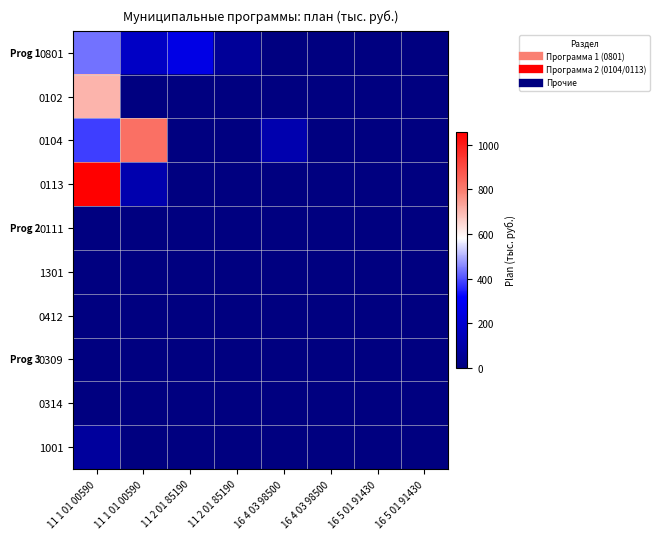

Reading left to right, extract all data points from this chart.

0801: 11 1 01 00590=436.2	11 1 01 00590=176.0	11 2 01 85190=255.0	11 2 01 85190=64.0	16 4 03 98500=0.0	16 4 03 98500=0.0	16 5 01 91430=0.0	16 5 01 91430=0.0
0102: 11 1 01 00590=706.0	11 1 01 00590=0.0	11 2 01 85190=0.0	11 2 01 85190=0.0	16 4 03 98500=0.0	16 4 03 98500=0.0	16 5 01 91430=0.0	16 5 01 91430=0.0
0104: 11 1 01 00590=384.0	11 1 01 00590=822.9	11 2 01 85190=0.0	11 2 01 85190=0.0	16 4 03 98500=118.0	16 4 03 98500=1.0	16 5 01 91430=0.0	16 5 01 91430=0.0
0113: 11 1 01 00590=1057.9	11 1 01 00590=119.1	11 2 01 85190=0.0	11 2 01 85190=0.0	16 4 03 98500=0.0	16 4 03 98500=0.0	16 5 01 91430=0.0	16 5 01 91430=0.0
0111: 11 1 01 00590=1.0	11 1 01 00590=0.0	11 2 01 85190=0.0	11 2 01 85190=0.0	16 4 03 98500=0.0	16 4 03 98500=0.0	16 5 01 91430=0.0	16 5 01 91430=0.0
1301: 11 1 01 00590=1.0	11 1 01 00590=0.0	11 2 01 85190=0.0	11 2 01 85190=0.0	16 4 03 98500=0.0	16 4 03 98500=0.0	16 5 01 91430=0.0	16 5 01 91430=0.0
0412: 11 1 01 00590=1.0	11 1 01 00590=0.0	11 2 01 85190=0.0	11 2 01 85190=0.0	16 4 03 98500=0.0	16 4 03 98500=0.0	16 5 01 91430=0.0	16 5 01 91430=0.0
0309: 11 1 01 00590=2.0	11 1 01 00590=0.0	11 2 01 85190=0.0	11 2 01 85190=0.0	16 4 03 98500=0.0	16 4 03 98500=0.0	16 5 01 91430=0.0	16 5 01 91430=0.0
0314: 11 1 01 00590=2.0	11 1 01 00590=0.0	11 2 01 85190=0.0	11 2 01 85190=0.0	16 4 03 98500=0.0	16 4 03 98500=0.0	16 5 01 91430=0.0	16 5 01 91430=0.0
1001: 11 1 01 00590=72.5	11 1 01 00590=0.0	11 2 01 85190=0.0	11 2 01 85190=0.0	16 4 03 98500=0.0	16 4 03 98500=0.0	16 5 01 91430=0.0	16 5 01 91430=0.0